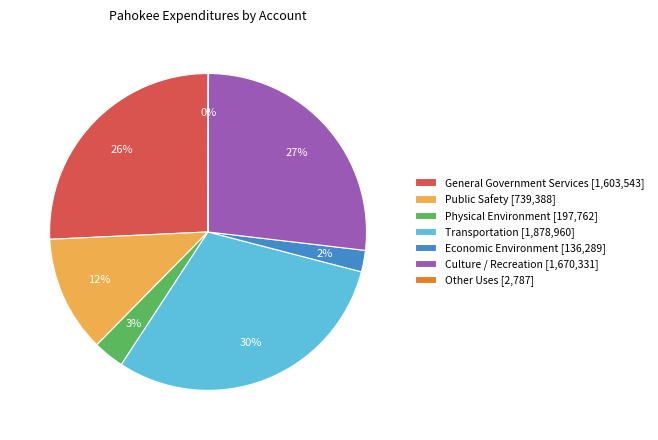

Is there any slice that represents more than half of the pie?

No